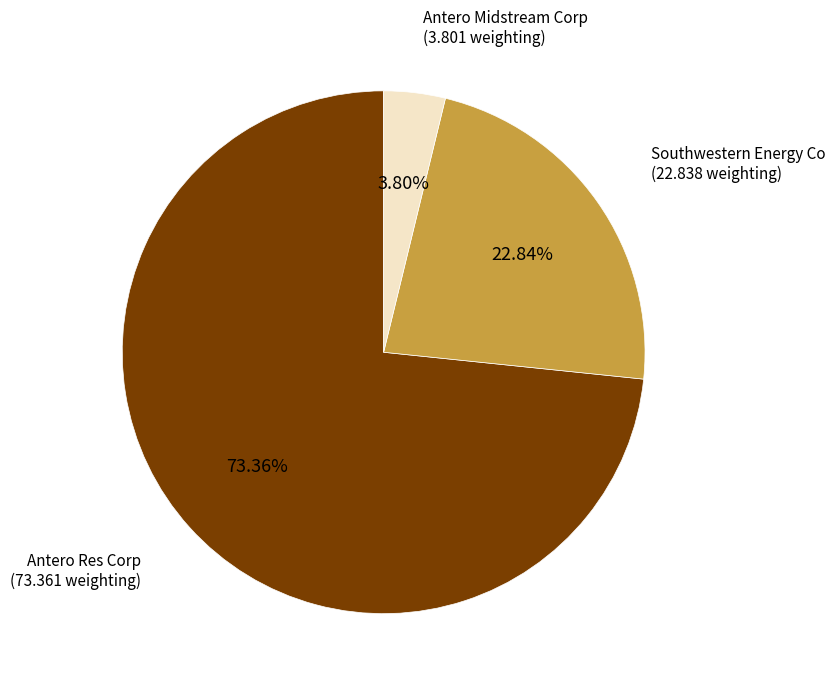

Which category has the biggest portion of the pie?

Antero Res Corp